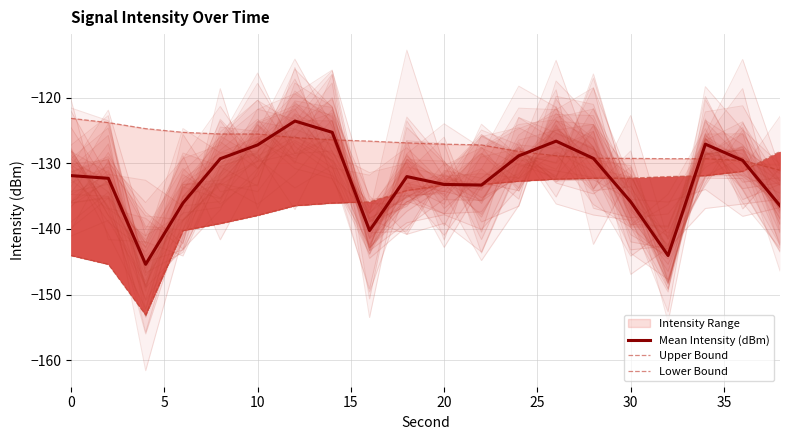

Reading left to right, extract all data points from this chart.

Mean Intensity (dBm): -131.9	-132.3	-145.4	-136.0	-129.3	-127.2	-123.6	-125.3	-140.2	-132.0	-133.2	-133.3	-128.8	-126.6	-129.2	-135.9	-144.0	-127.1	-129.6	-136.5
Upper Bound: -123.1	-123.8	-124.7	-125.3	-125.5	-125.5	-126.1	-126.4	-126.6	-126.9	-127.1	-127.2	-128.2	-128.8	-129.2	-129.2	-129.3	-129.3	-129.6	-131.0
Lower Bound: -144.0	-145.4	-153.1	-140.2	-139.2	-137.9	-136.5	-136.0	-135.9	-134.1	-133.3	-133.2	-132.7	-132.4	-132.3	-132.3	-132.0	-131.9	-131.2	-128.2